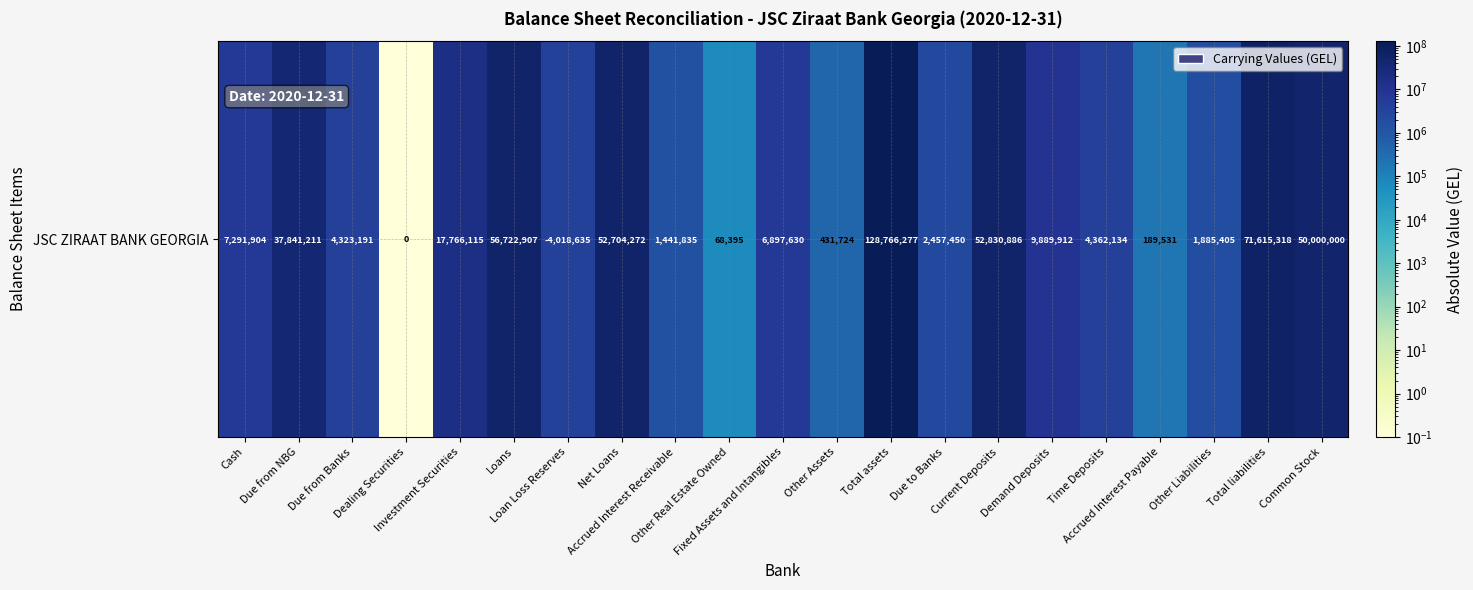

At which label is the value closest to 64383138?

Total liabilities